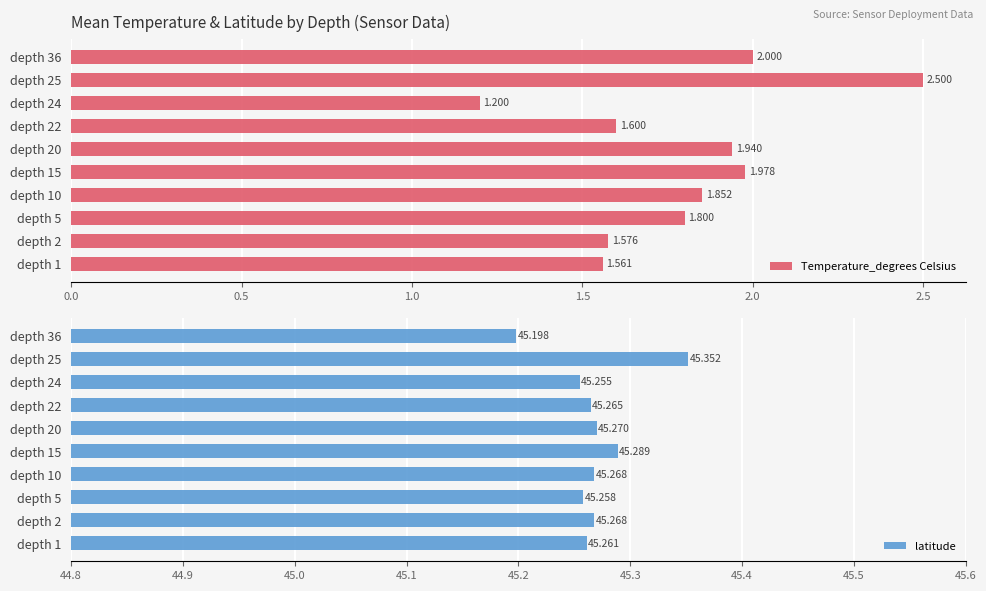

Are the bars horizontal?

Yes